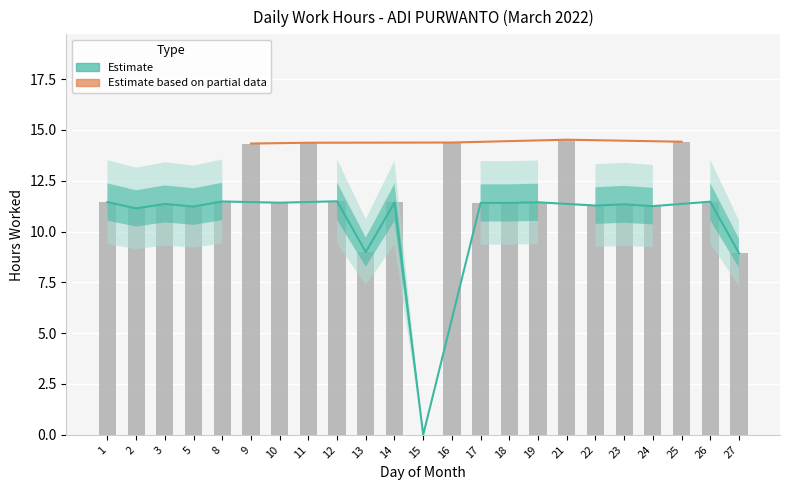

What is the change in value from 1 to 11?

+2.9